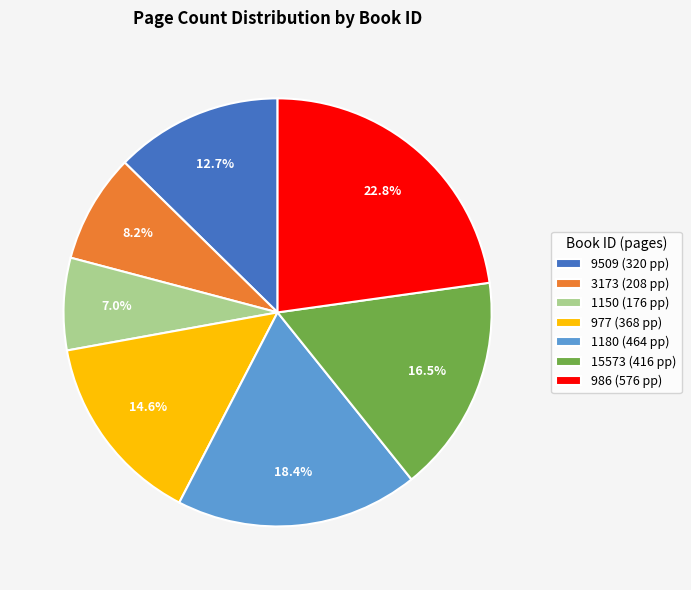

True or false: 986 accounts for 23% of the total.

True